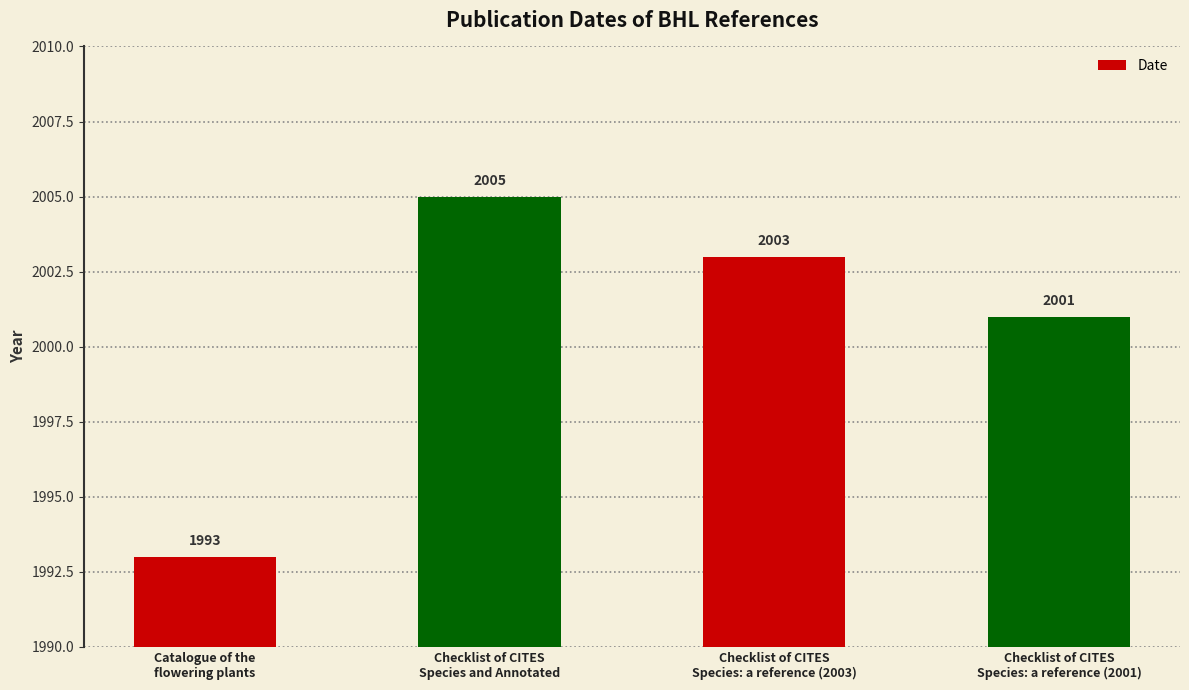

At which category does the chart reach its minimum across all series?

Catalogue of the
flowering plants